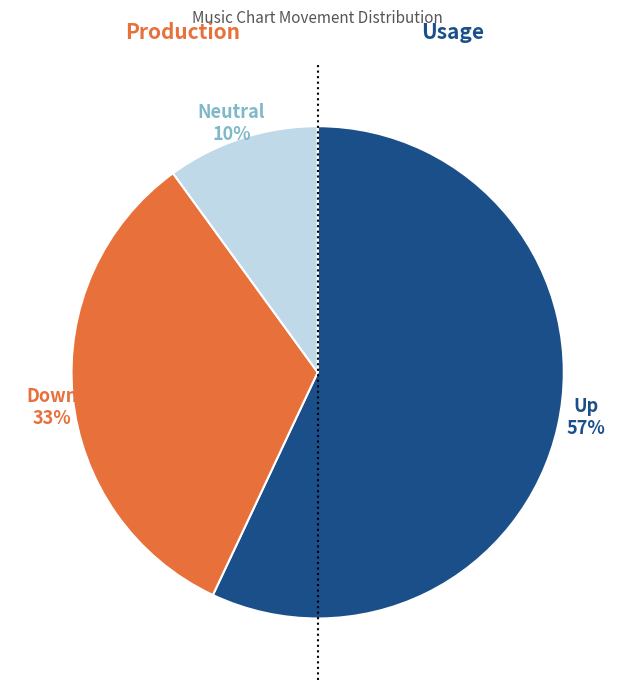

To the nearest percent, what is the difference between the largest and smallest slice percentages?

47%